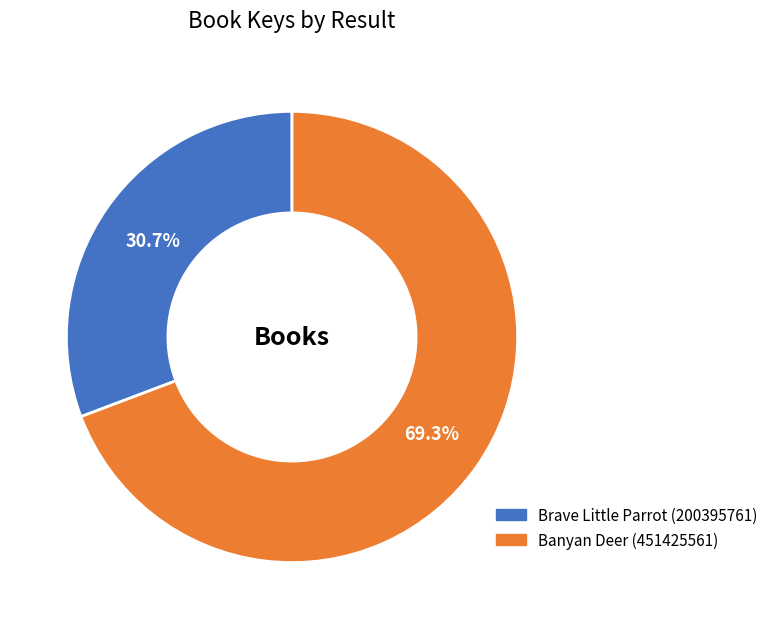

True or false: Banyan Deer (451425561) accounts for 69% of the total.

True